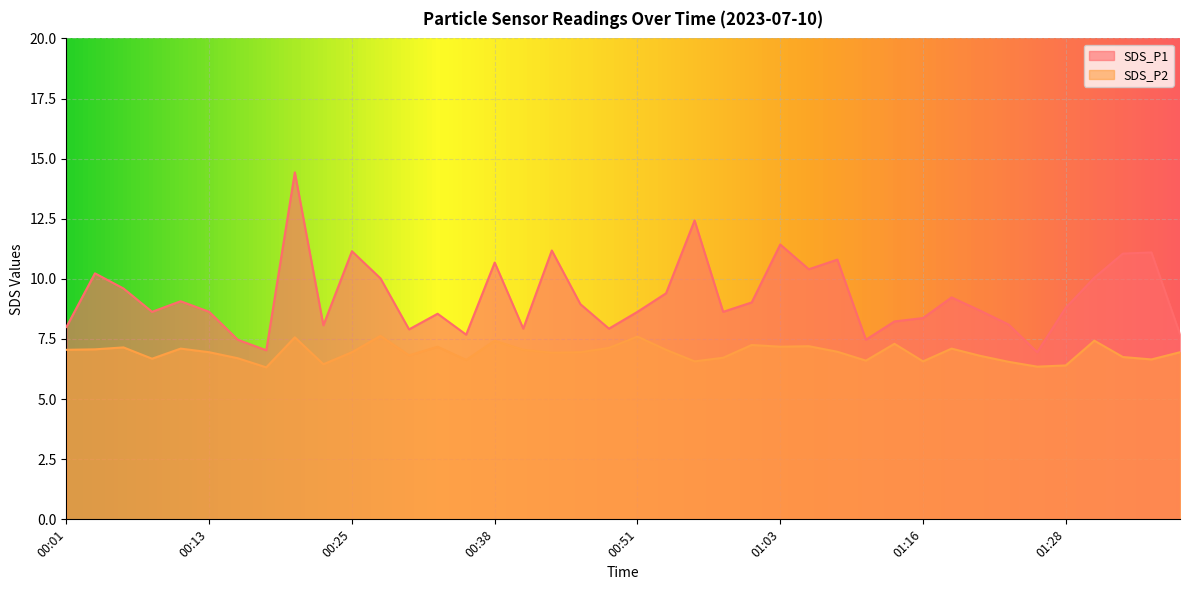

Rank the series by their maximum value, from lowest to highest.

SDS_P2, SDS_P1